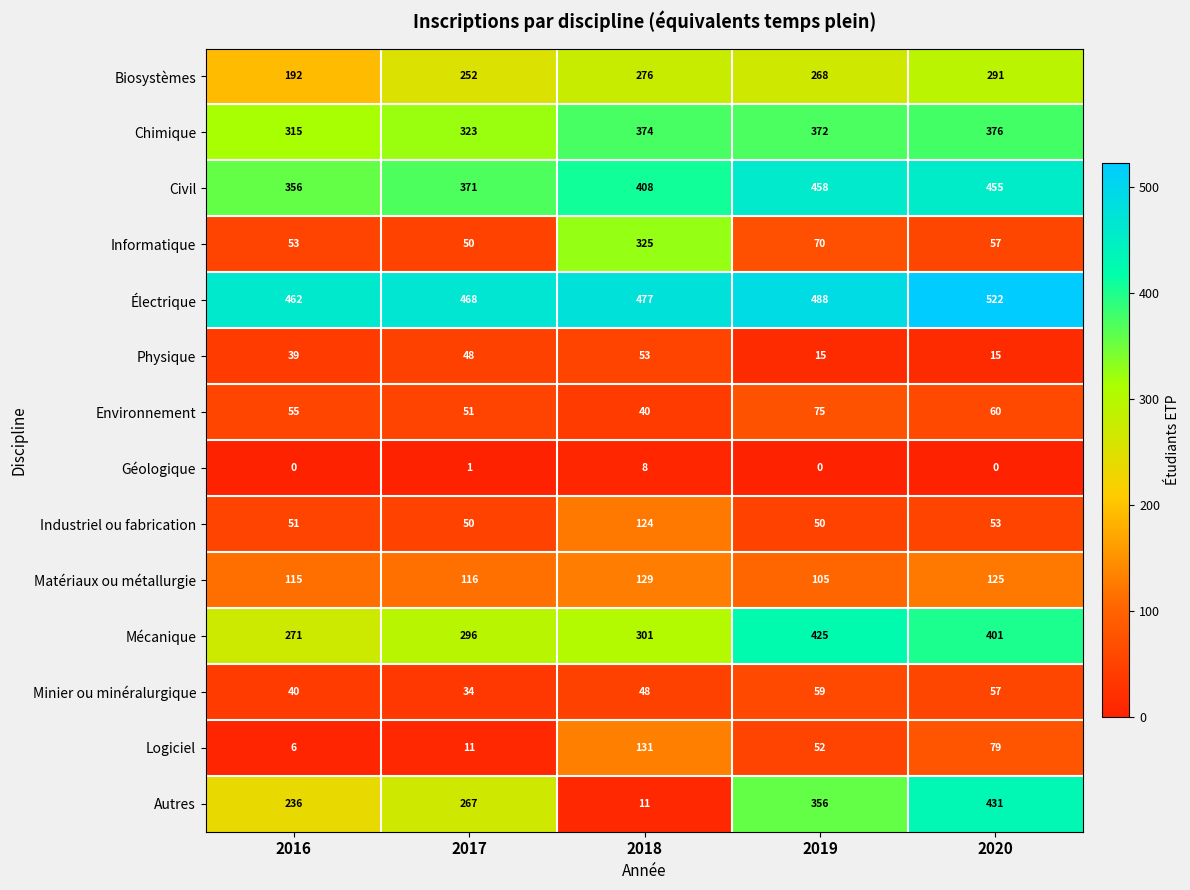

List the series in order of their peak value, highest first.

Électrique, Civil, Autres, Mécanique, Chimique, Informatique, Biosystèmes, Logiciel, Matériaux ou métallurgie, Industriel ou fabrication, Environnement, Minier ou minéralurgique, Physique, Géologique